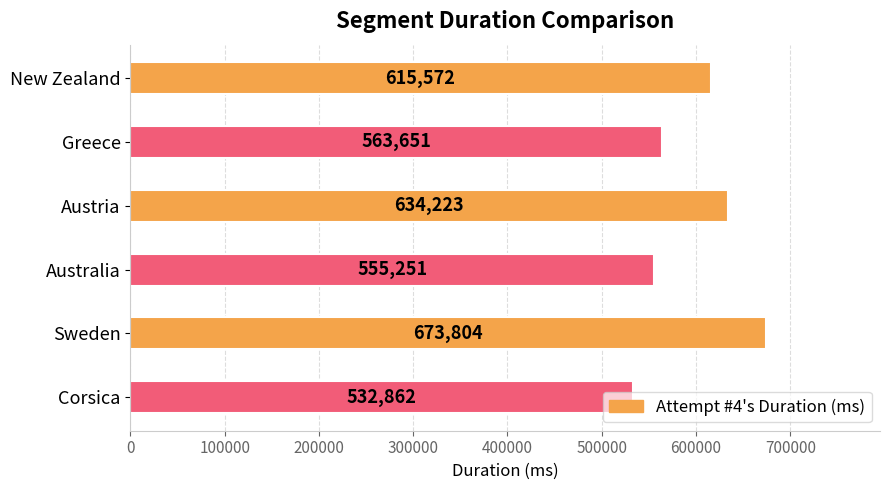

What is the change in value from Sweden to Corsica?

-140942